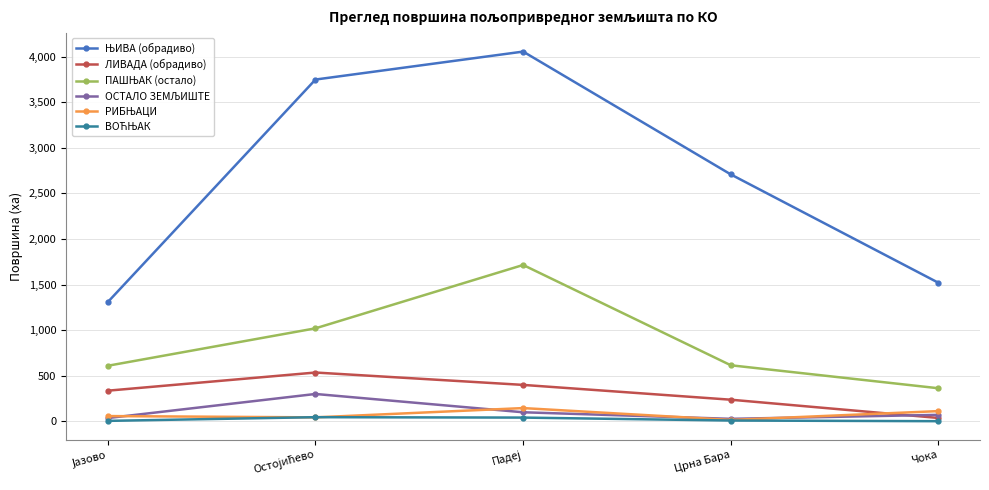

What is the label of the 5th point from the left?

Чока